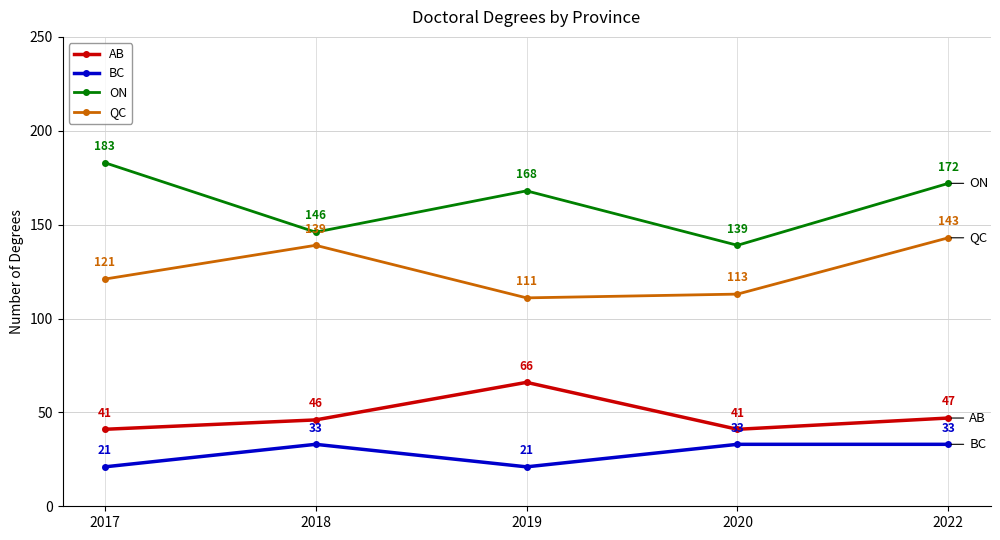

What is the spread (max minus min) of values at 2017?

162